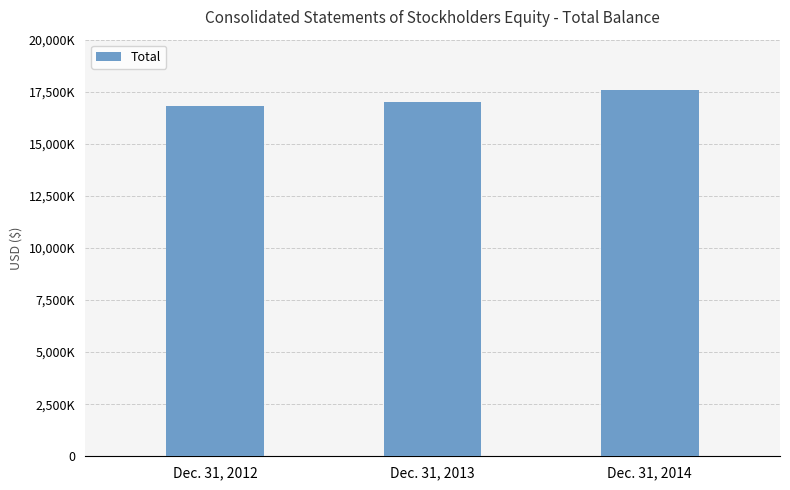

The chart shows a value of 29847271 at Dec. 31, 2013. True or false?

False